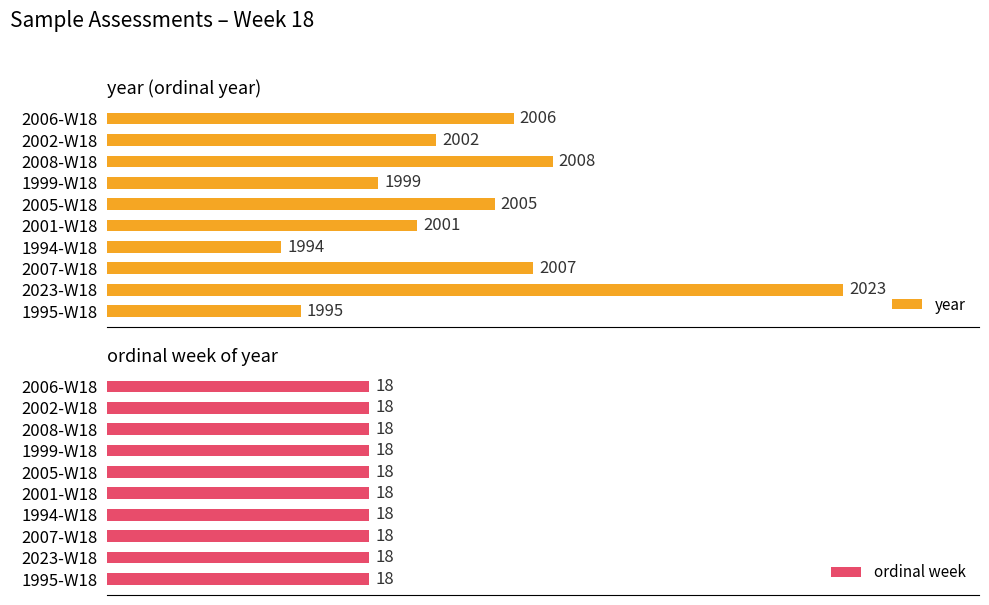

Where is year nearest to the value 2008?

2008-W18